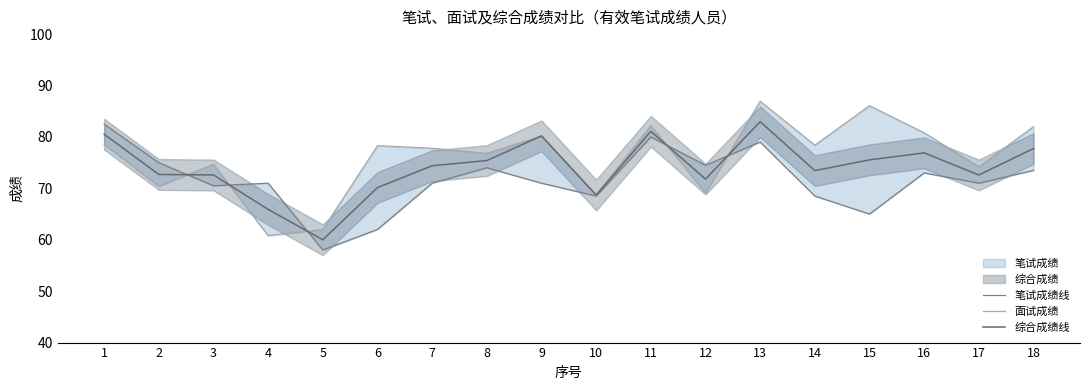

How many times do 面试成绩 and 综合成绩线 cross each other?

5